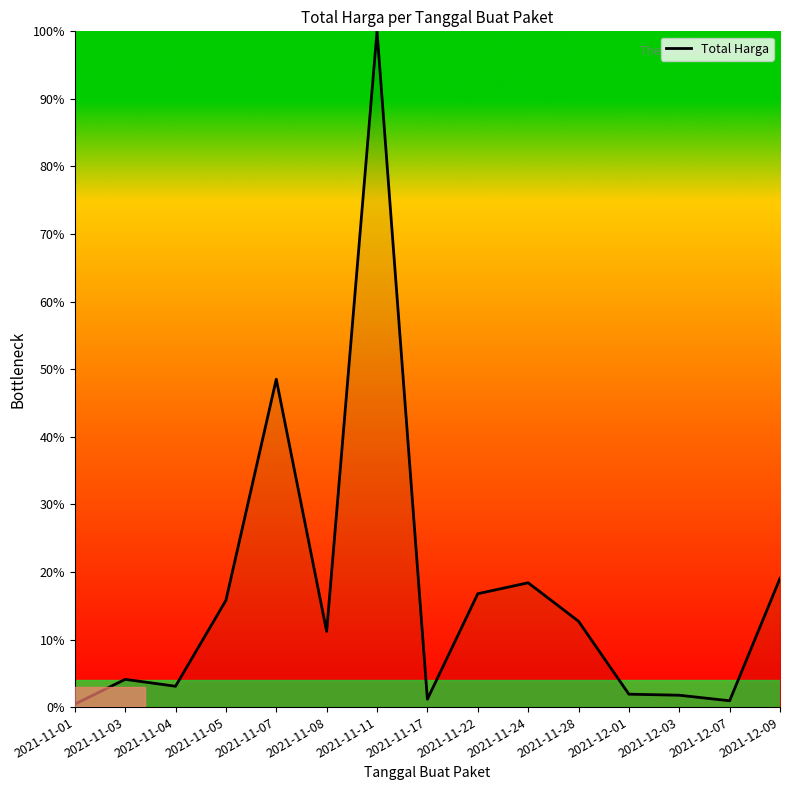

What position from the left is 2021-11-08?

6